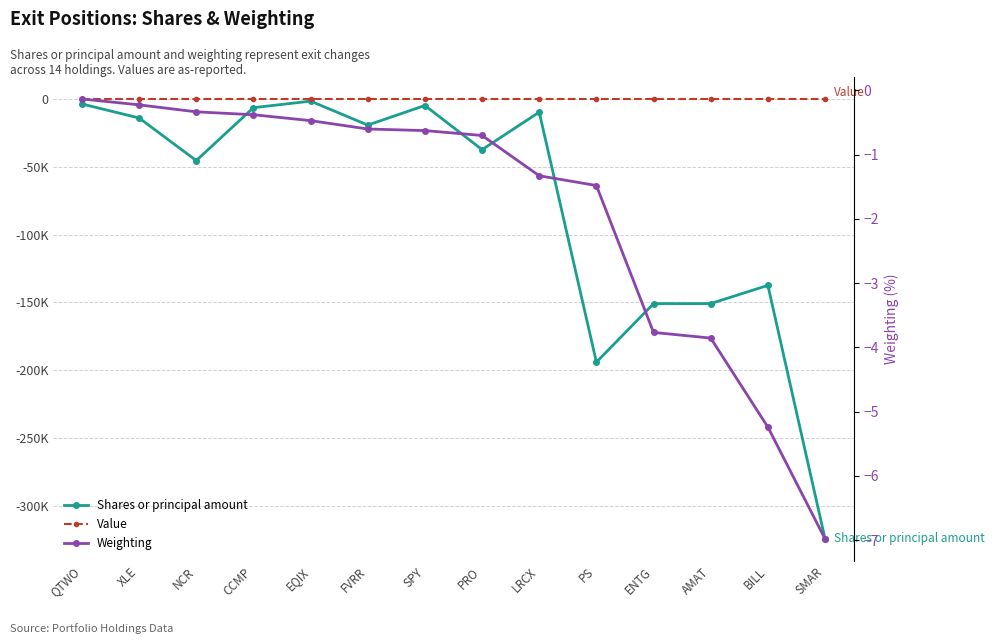

Reading right to left, transcribe all the data shown in this chart.

Shares or principal amount: -324452.0	-137474.0	-150897.0	-150958.0	-194092.0	-9718.0	-37353.0	-4800.0	-19246.0	-1585.0	-6410.0	-45421.0	-14000.0	-3670.0
Value: 0.0	0.0	0.0	0.0	0.0	0.0	0.0	0.0	0.0	0.0	0.0	0.0	0.0	0.0
Weighting: -7.0	-5.2	-3.9	-3.8	-1.5	-1.3	-0.7	-0.6	-0.6	-0.5	-0.4	-0.3	-0.2	-0.1